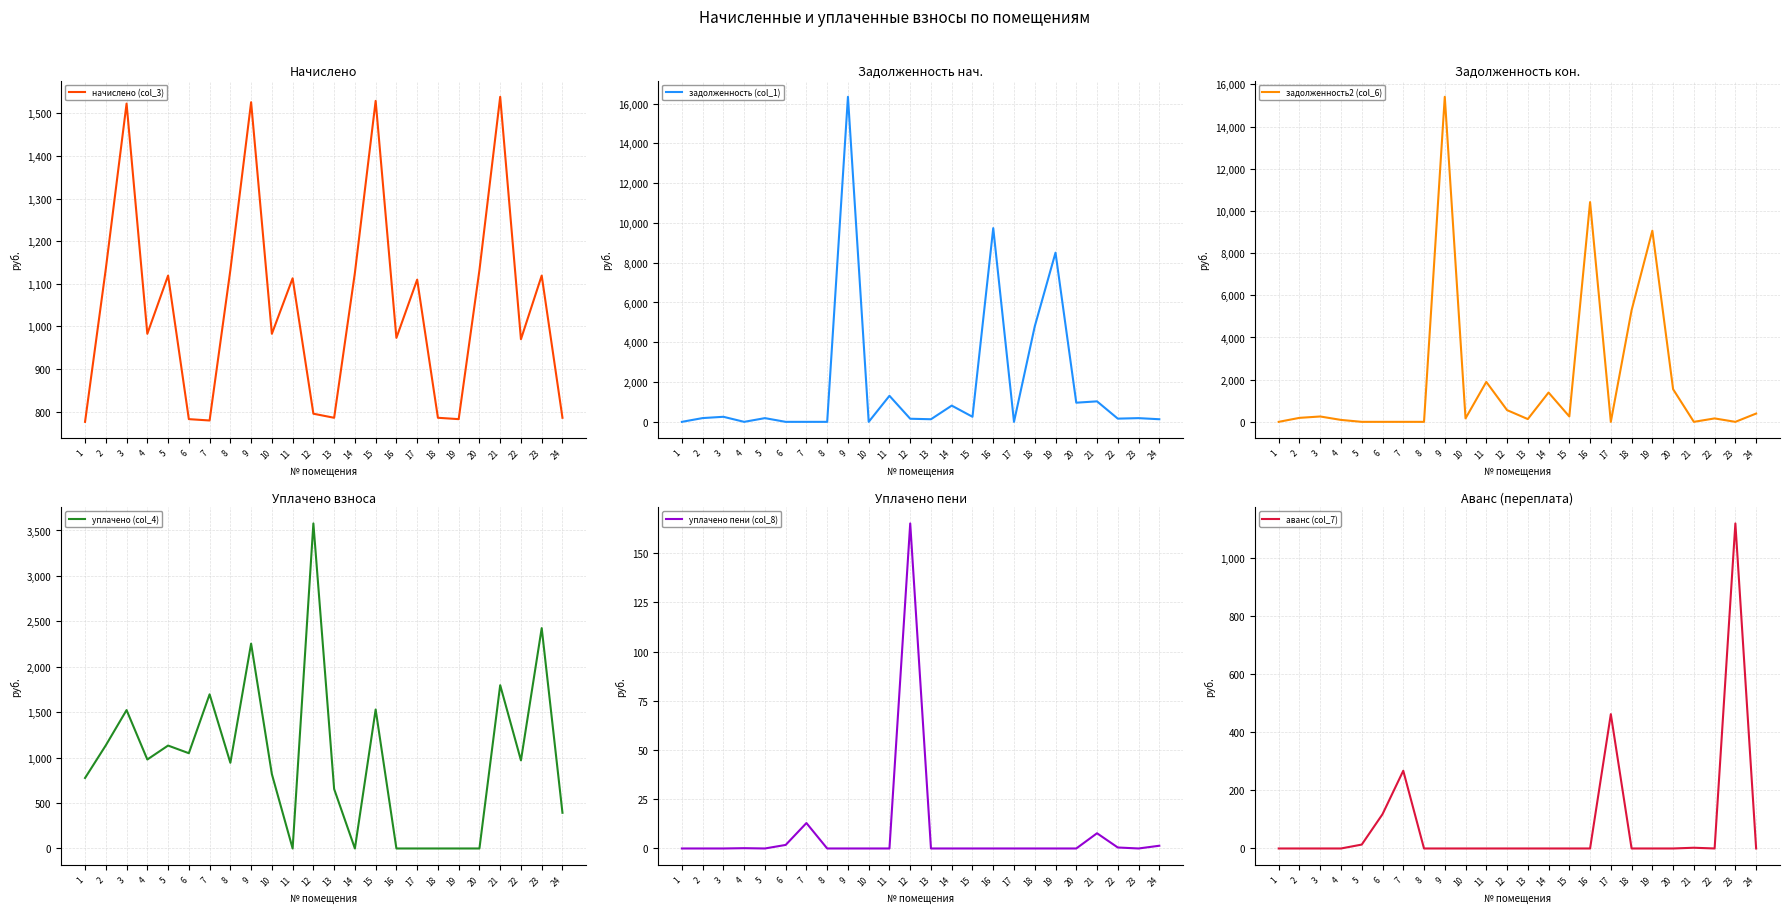

Reading right to left, transcribe all the data shown in this chart.

начислено (col_3): 24=785.5	23=1119.4	22=969.9	21=1539.1	20=1132.1	19=782.3	18=785.5	17=1109.8	16=973.1	15=1529.6	14=1125.7	13=785.5	12=795.0	11=1113.0	10=982.6	9=1526.4	8=1132.1	7=779.1	6=782.3	5=1119.4	4=982.6	3=1523.2	2=1135.3	1=775.9
задолженность (col_1): 24=131.0	23=186.6	22=161.6	21=1030.2	20=962.6	19=8503.6	18=4798.3	17=0.0	16=9737.1	15=254.9	14=816.0	13=130.9	12=155.8	11=1308.8	10=0.0	9=16337.9	8=0.0	7=0.0	6=0.0	5=186.6	4=0.0	3=253.9	2=189.2	1=0.0
задолженность2 (col_6): 24=393.2	23=0.0	22=162.5	21=0.0	20=1546.9	19=9063.2	18=5290.0	17=0.0	16=10417.9	15=254.9	14=1389.5	13=130.9	12=556.3	11=1893.3	10=163.8	9=15410.0	8=0.0	7=0.0	6=0.0	5=0.0	4=91.3	3=253.9	2=189.2	1=0.0
уплачено (col_4): 24=392.7	23=2425.3	22=969.9	21=1797.0	20=0.0	19=0.0	18=0.0	17=0.0	16=0.0	15=1529.6	14=0.0	13=654.5	12=3577.5	11=0.0	10=818.9	9=2254.4	8=943.2	7=1696.5	6=1048.5	5=1132.8	4=979.3	3=1523.2	2=1135.3	1=775.9
уплачено пени (col_8): 24=1.4	23=0.0	22=0.5	21=7.7	20=0.0	19=0.0	18=0.0	17=0.0	16=0.0	15=0.0	14=0.0	13=0.0	12=165.0	11=0.0	10=0.0	9=0.0	8=0.0	7=12.9	6=1.8	5=0.0	4=0.1	3=0.0	2=0.0	1=0.0
аванс (col_7): 24=0.0	23=1119.4	22=0.0	21=2.5	20=0.0	19=0.0	18=0.0	17=462.6	16=0.0	15=0.0	14=0.0	13=0.0	12=0.0	11=0.0	10=0.0	9=0.0	8=0.0	7=267.7	6=118.0	5=13.4	4=0.0	3=0.0	2=0.0	1=0.0